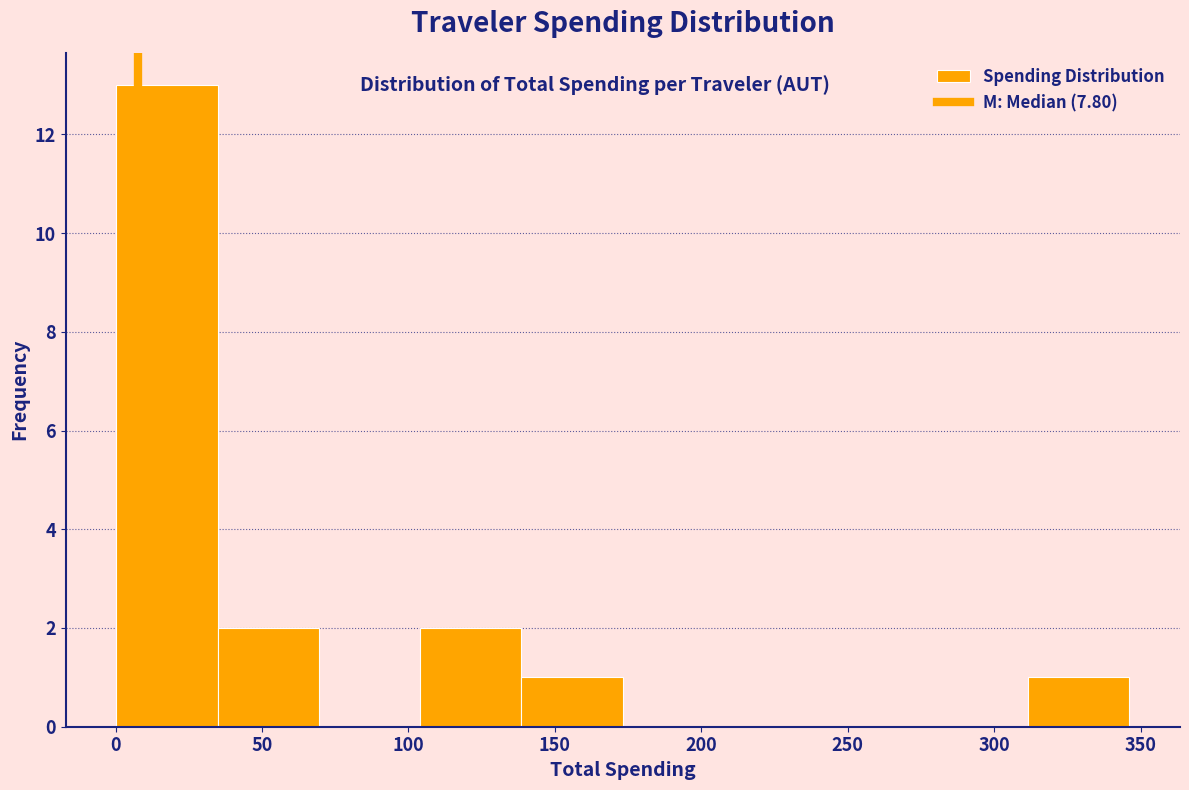

How tall is the bar that spans 140 to 175 on the x-axis? Neither the bar edges nor the heights are printed on the chart, so give them approximately, as read against the axes.

1